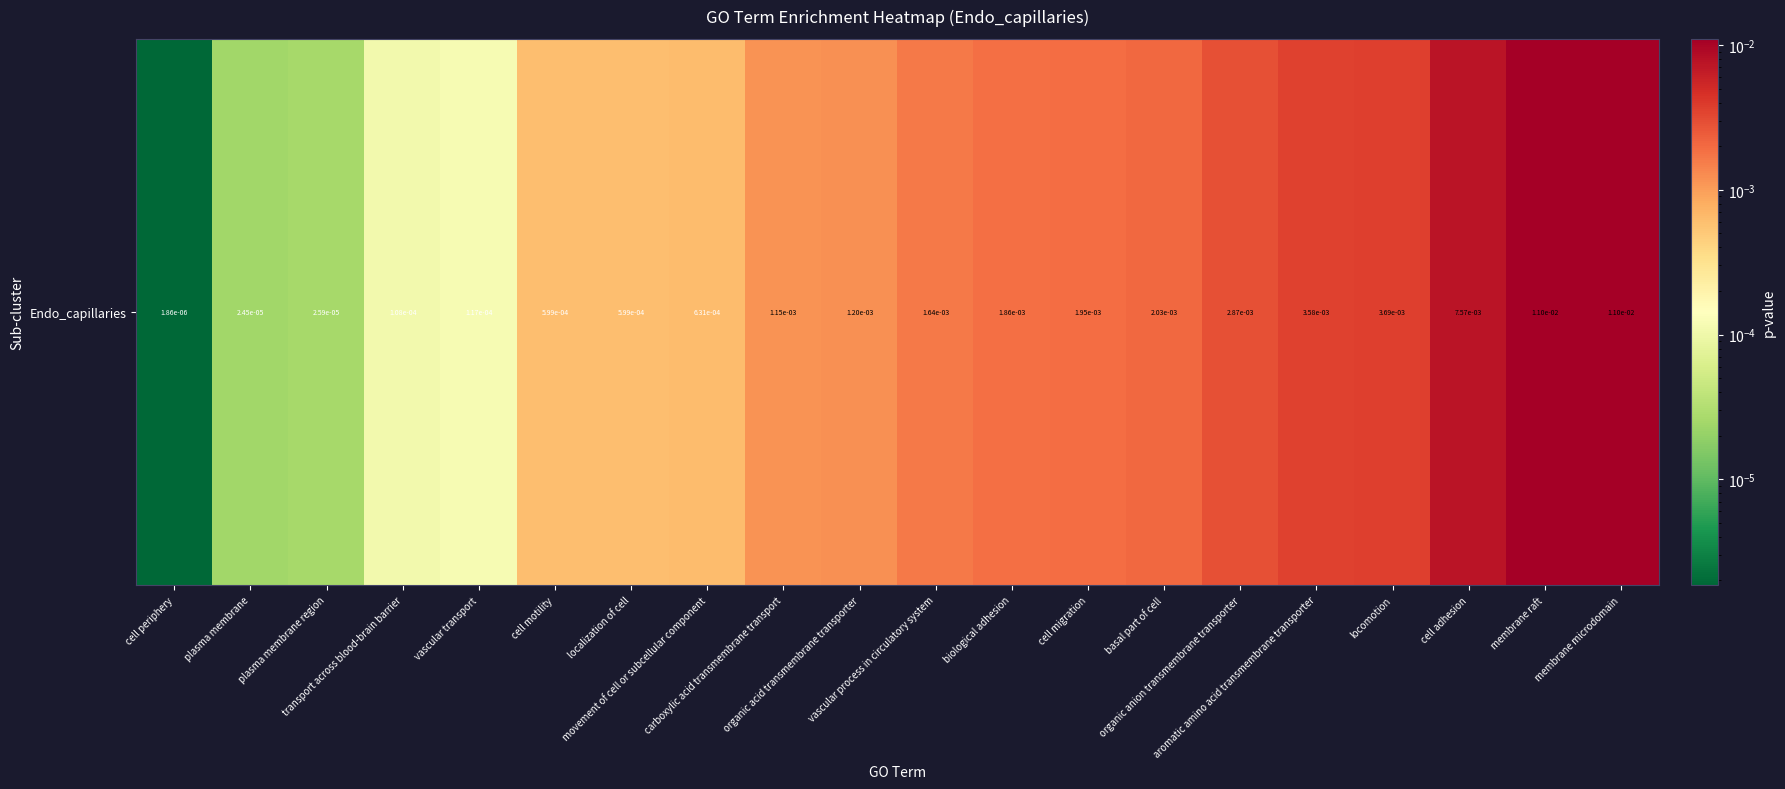

At which label is the value closest to 0?

cell periphery